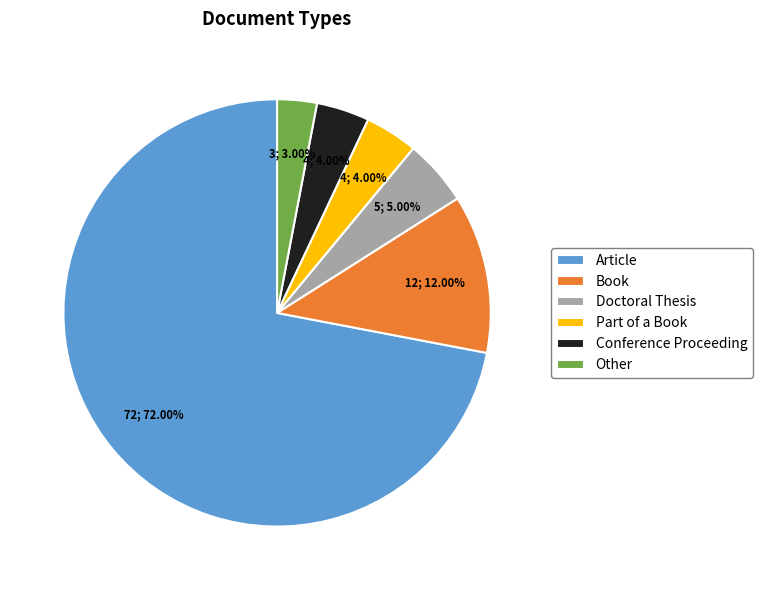

What is the largest slice in the pie chart?

Article